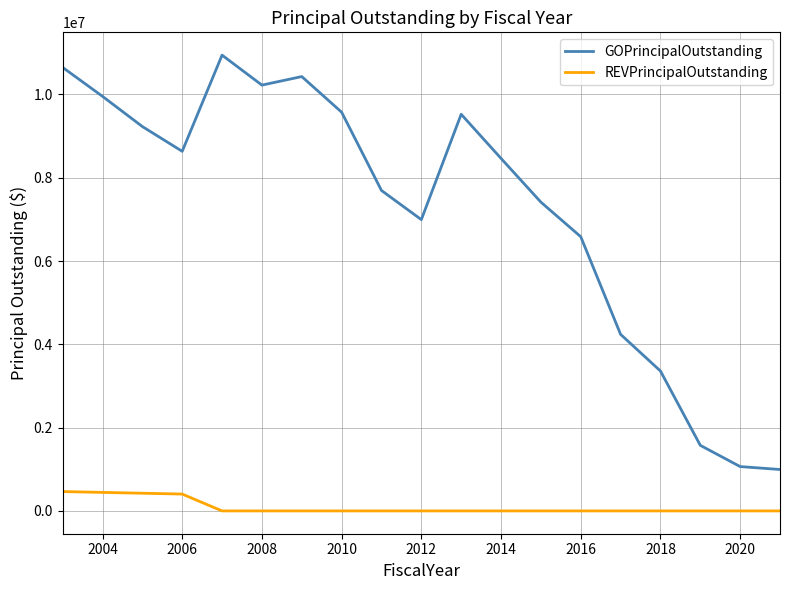

True or false: REVPrincipalOutstanding and GOPrincipalOutstanding intersect in this chart.

False